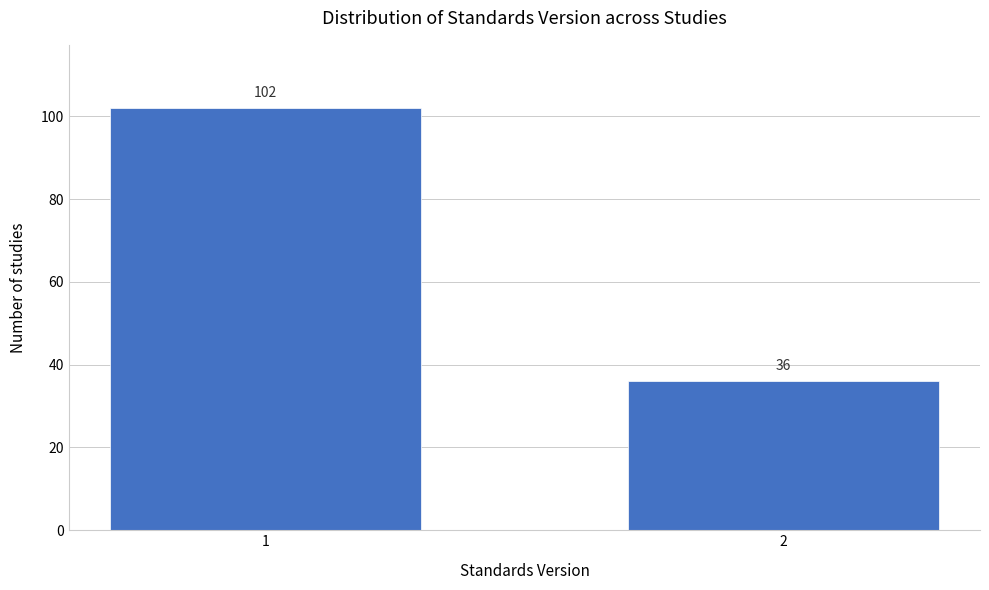

Reading left to right, transcribe all the data shown in this chart.

102	36